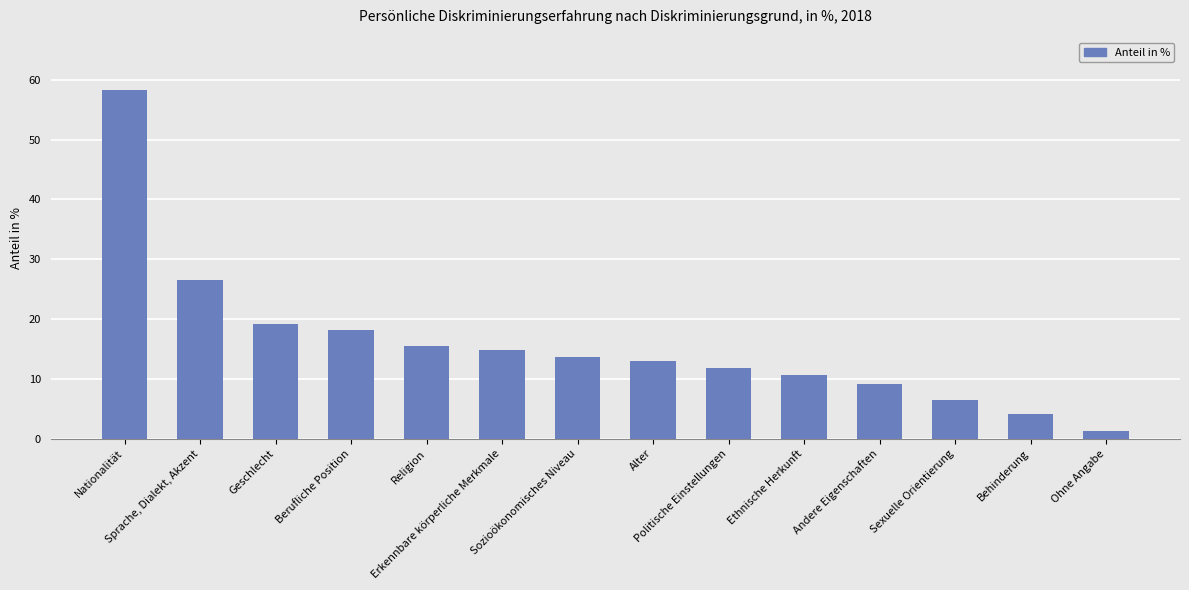

What position from the right is Religion?

10